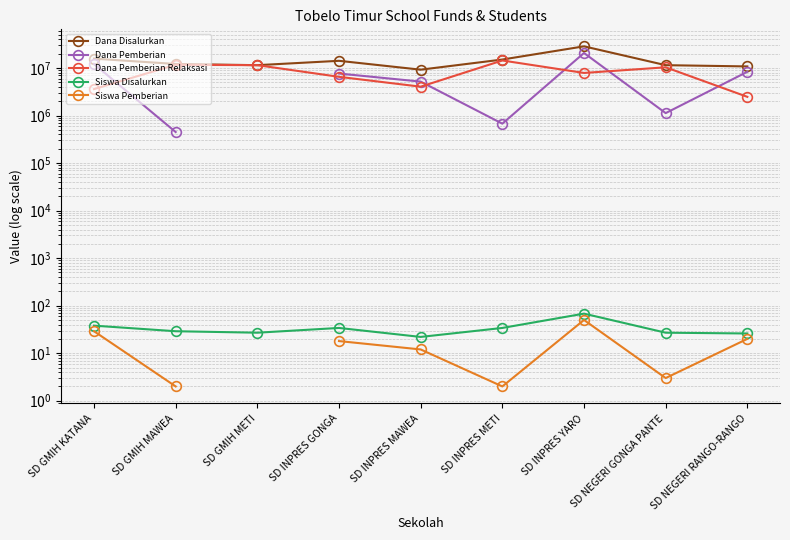

How many positive values does the Siswa Pemberian series have?

8